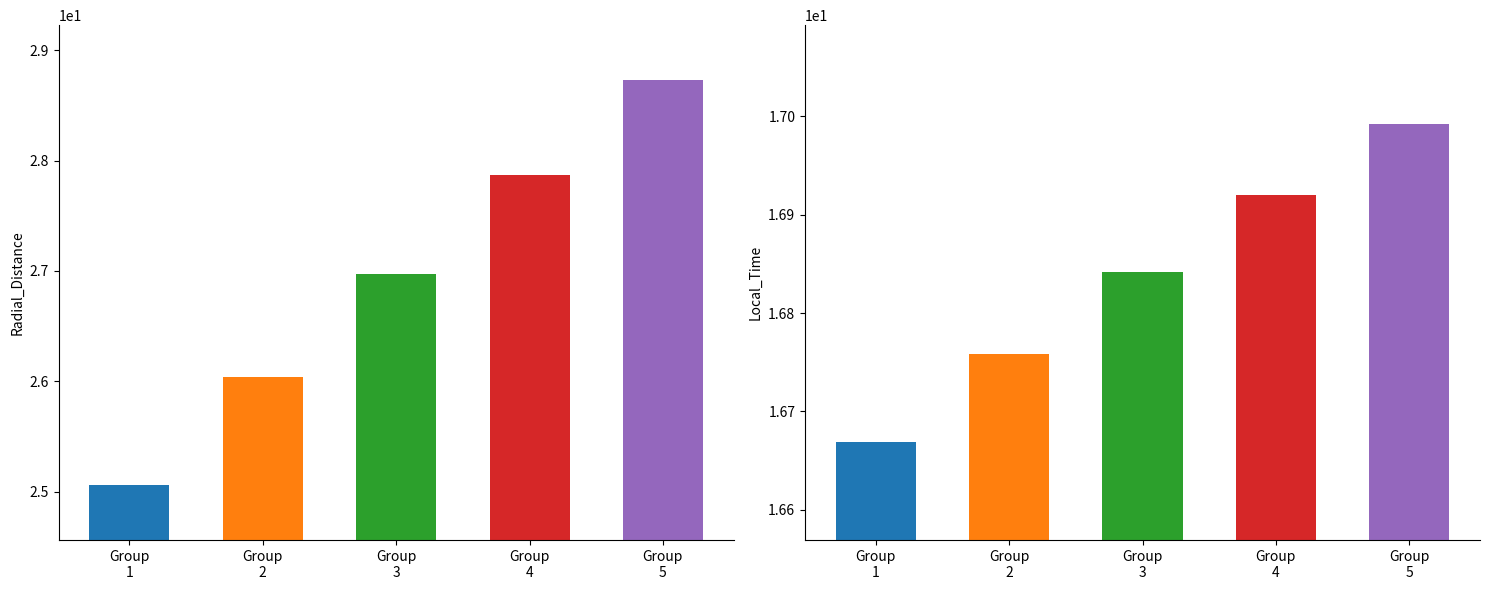

What are all the series names shown in the legend?

Radial_Distance, Local_Time